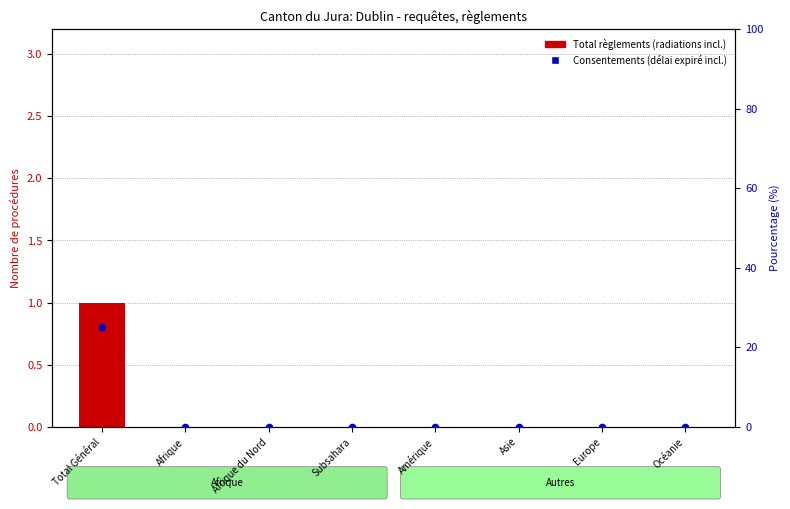

At which category is the sum across all series the highest?

Total Général